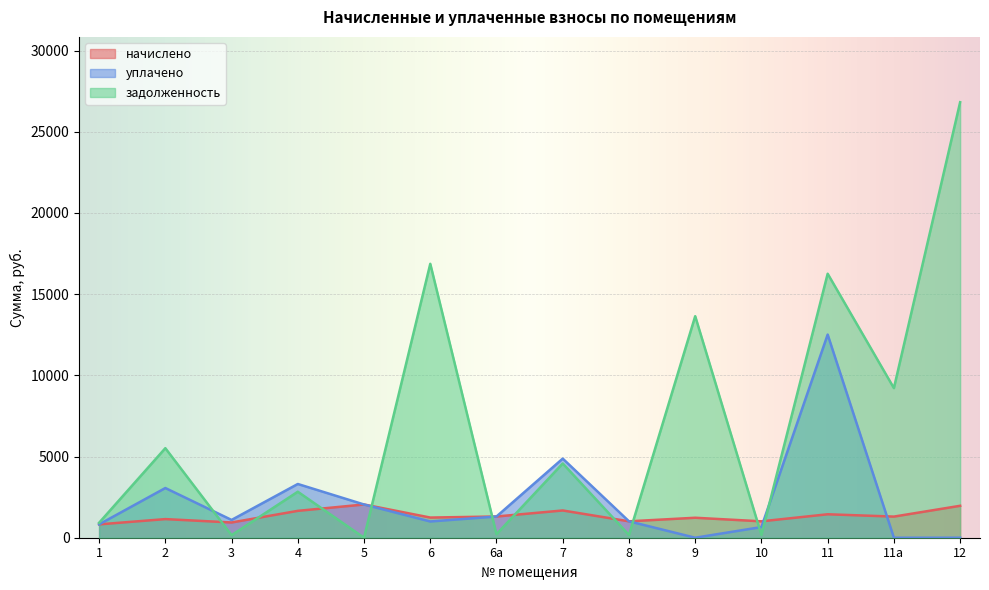

After their last crossing, which series has the higher values: уплачено or задолженность?

задолженность